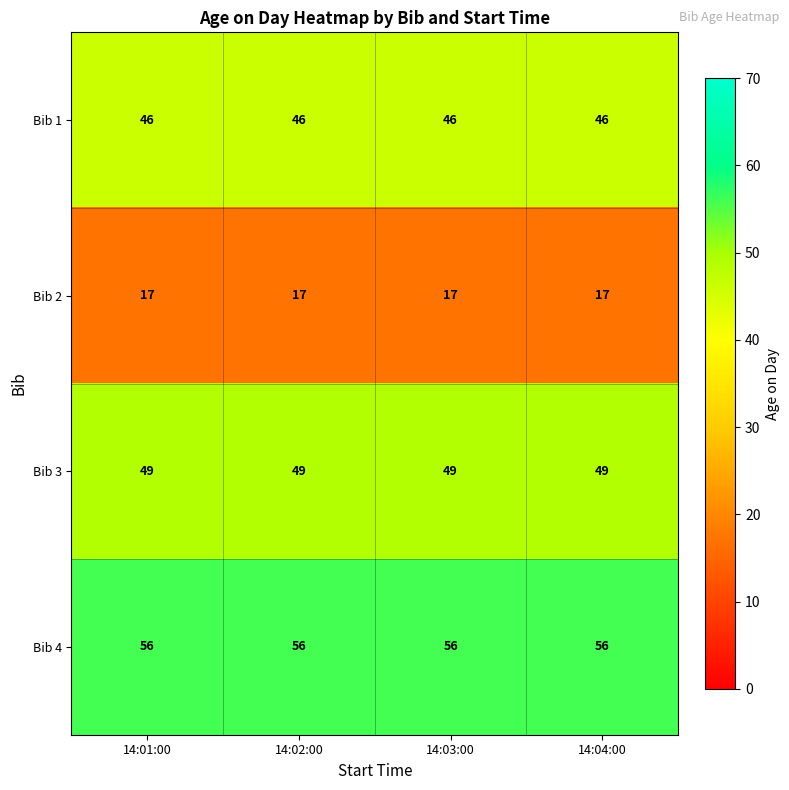

The Bib 2 series shows 17 at 14:04:00. True or false?

True